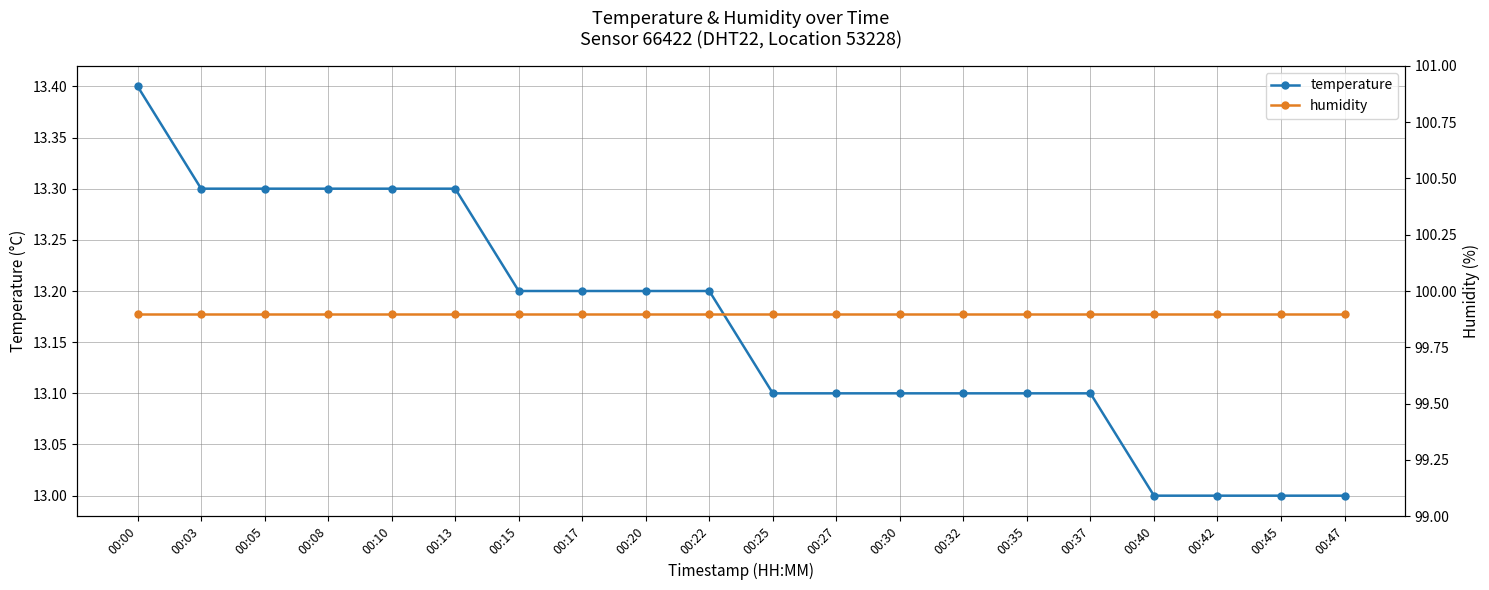

List the labels in order of temperature value, smallest first.

00:40, 00:42, 00:45, 00:47, 00:25, 00:27, 00:30, 00:32, 00:35, 00:37, 00:15, 00:17, 00:20, 00:22, 00:03, 00:05, 00:08, 00:10, 00:13, 00:00